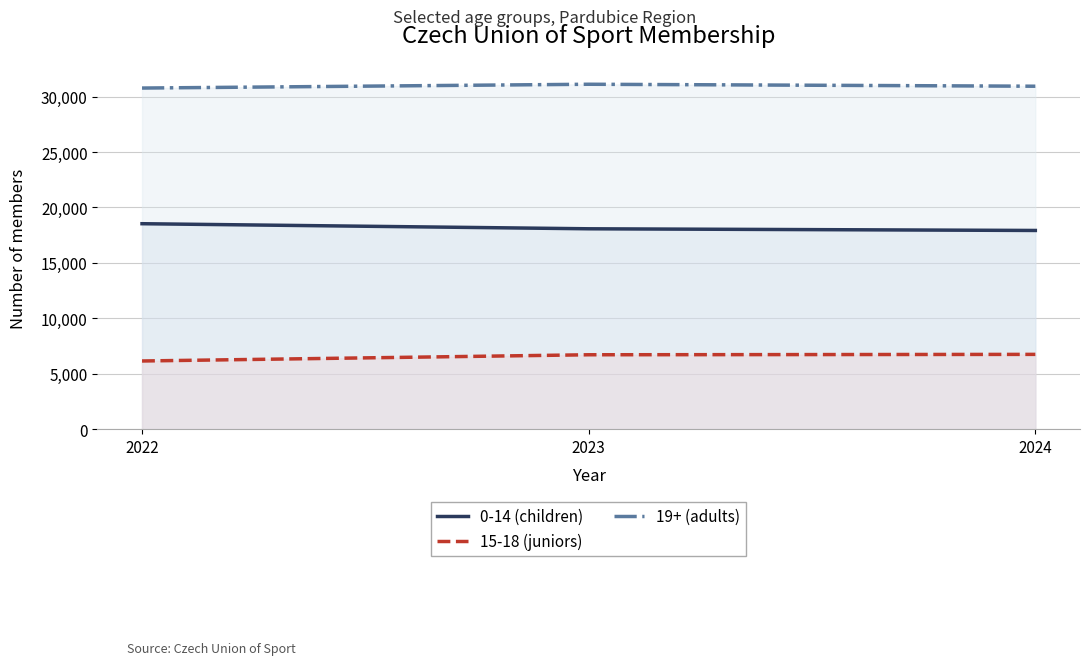

What are all the series names shown in the legend?

0-14 (children), 15-18 (juniors), 19+ (adults)